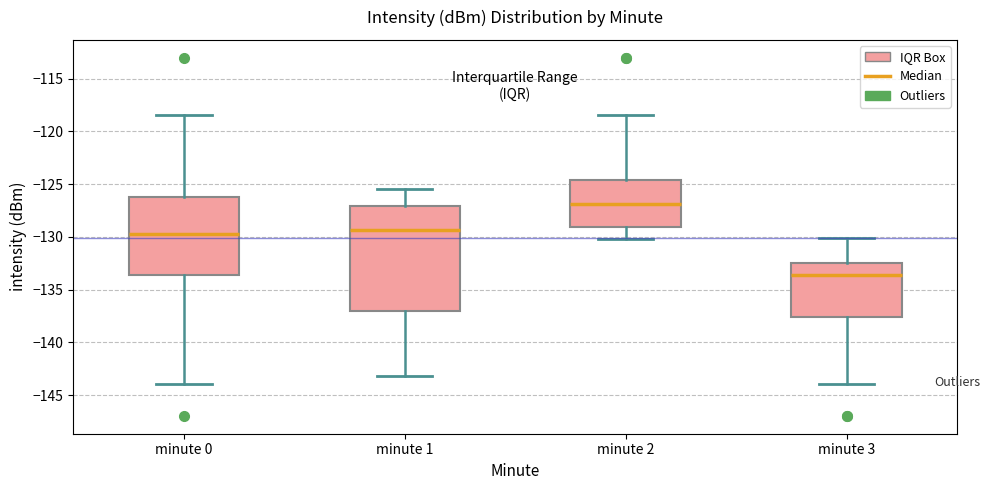

Where does the median line of the box for minute 1 sit on the y-axis? The values are not printed on the chart, so give them approximately, as read against the axis.

-129.5